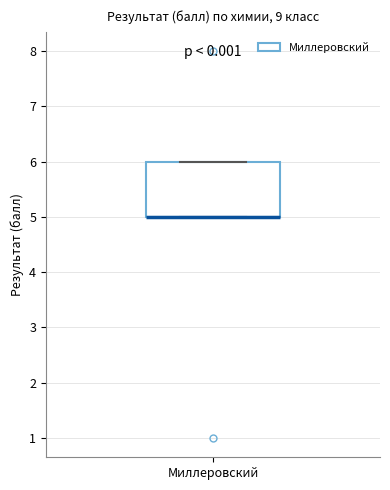

Where is the upper edge of the box for Миллеровский on the y-axis? The values are not printed on the chart, so give them approximately, as read against the axis.

6